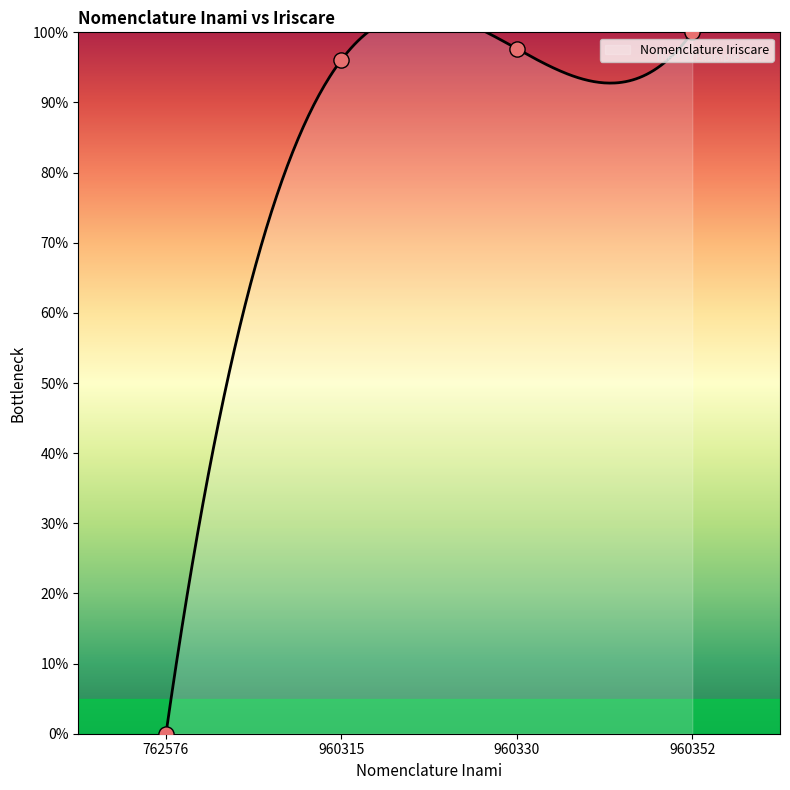

What is the change in value from 762576 to 960330?

+97.7